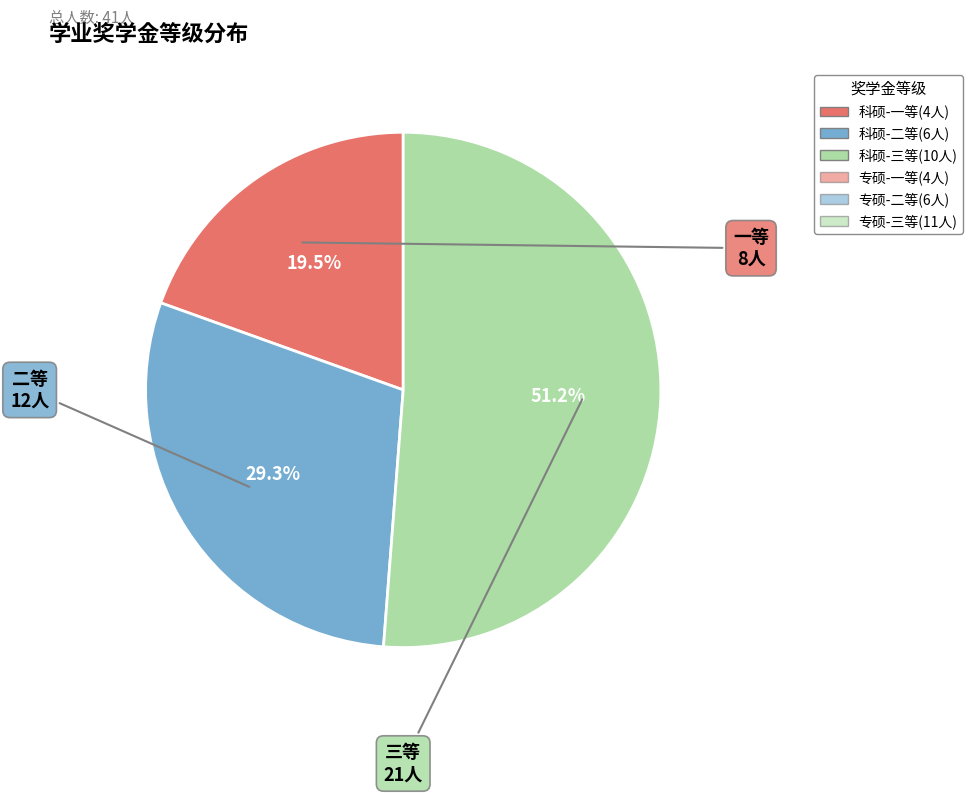

Does any single category account for the majority?

Yes